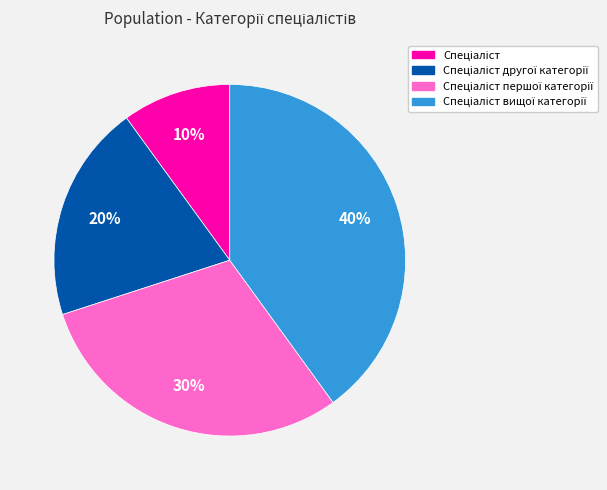

To the nearest percent, what is the difference between the largest and smallest slice percentages?

30%